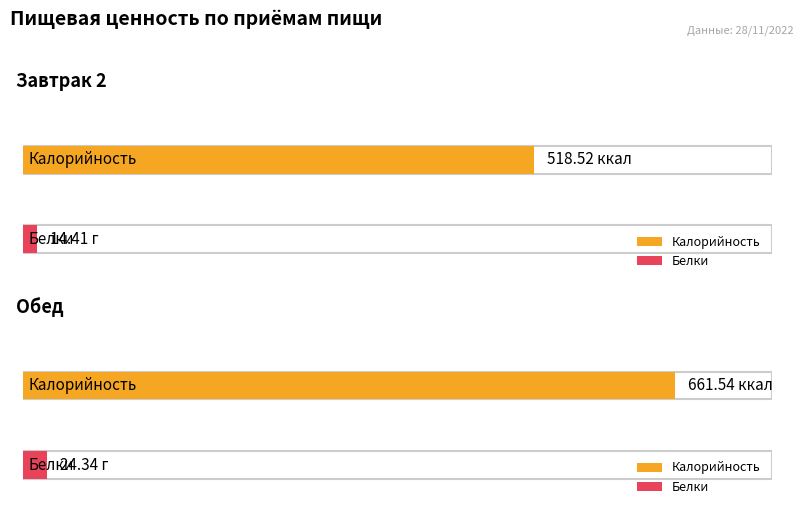

Which series has the widest spread of values?

Калорийность